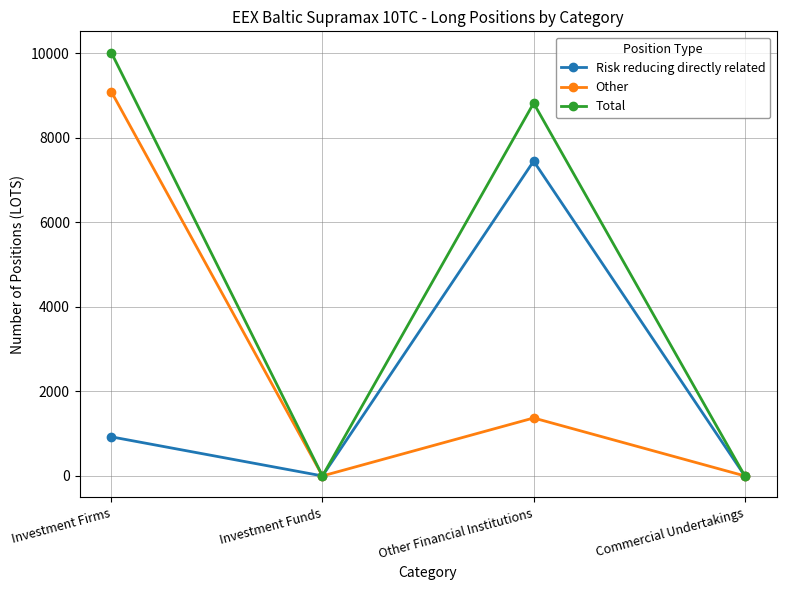

What is the approximate value of Total at Investment Firms?

10015.7